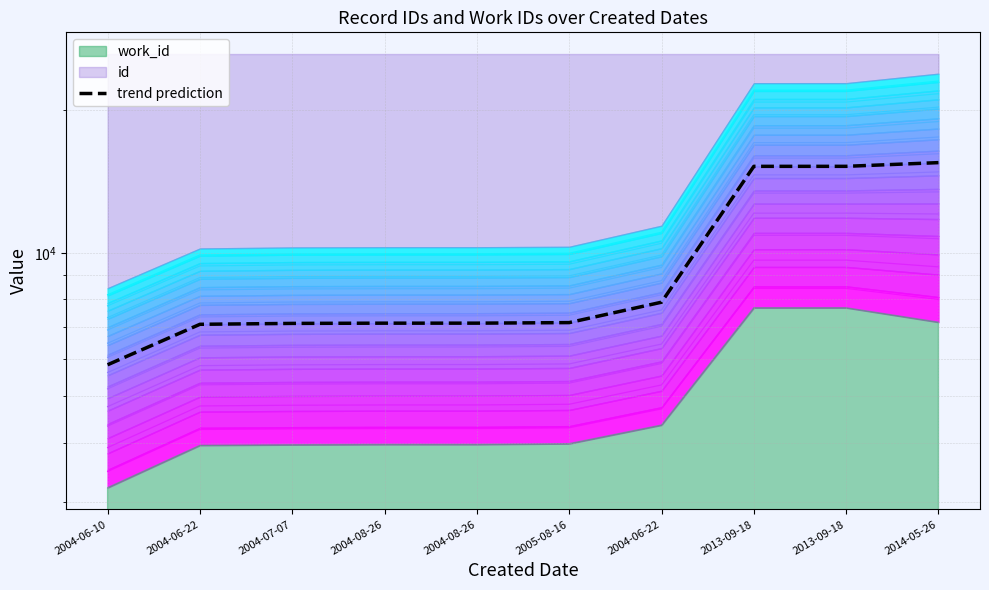

The value at 2004-08-26 is 11094.6. True or false?

False